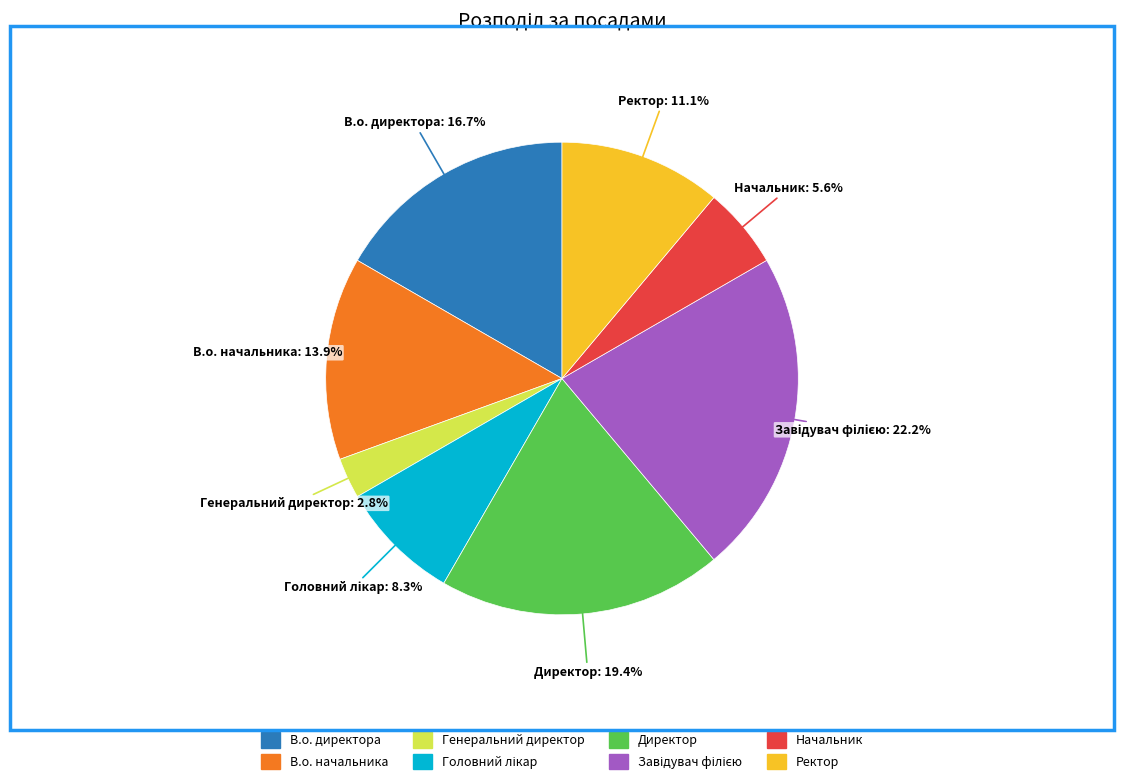

How many slices are in this pie chart?

8